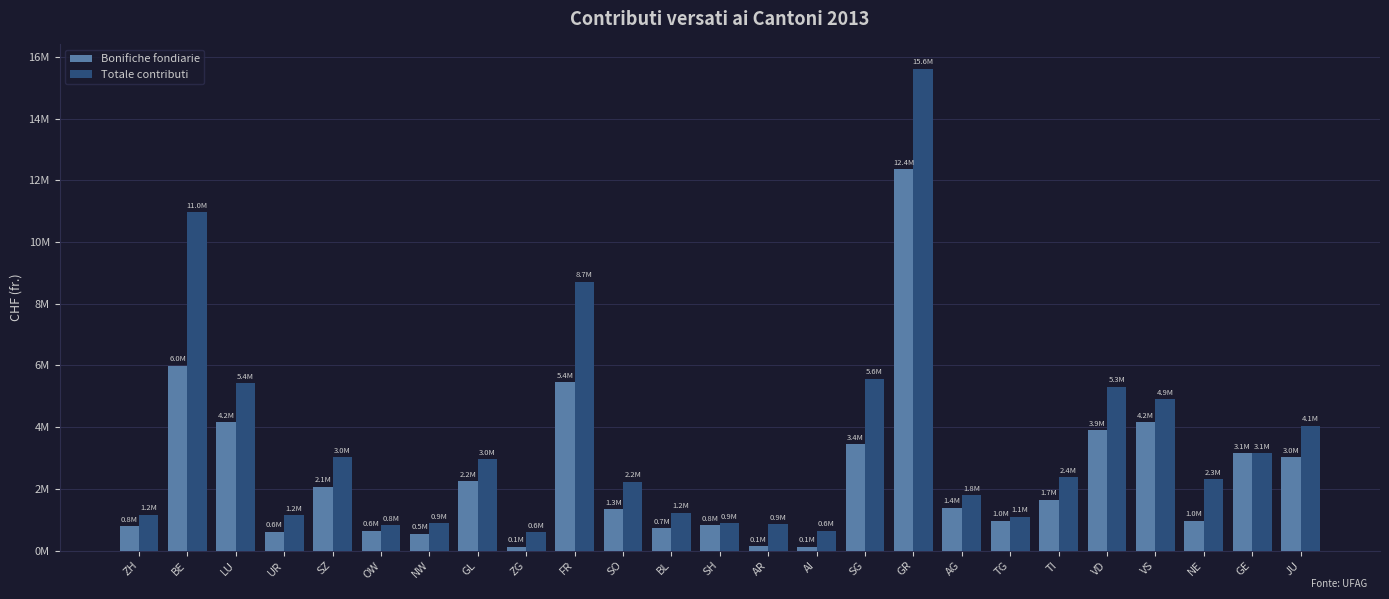

What is the difference between the maximum and second lowest values in the Bonifiche fondiarie series?

12221360